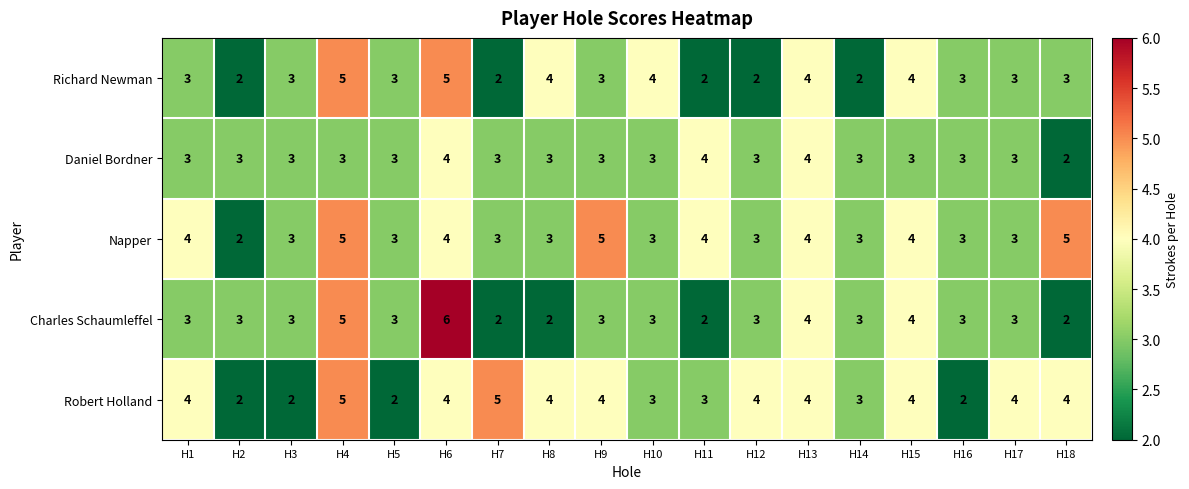

Read the Robert Holland value at H6.

4